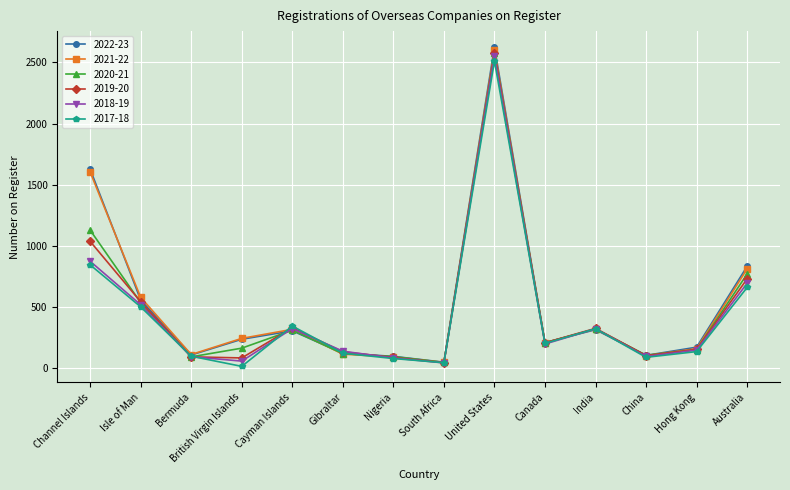

True or false: 2018-19 has a value of 146 at Hong Kong.

True